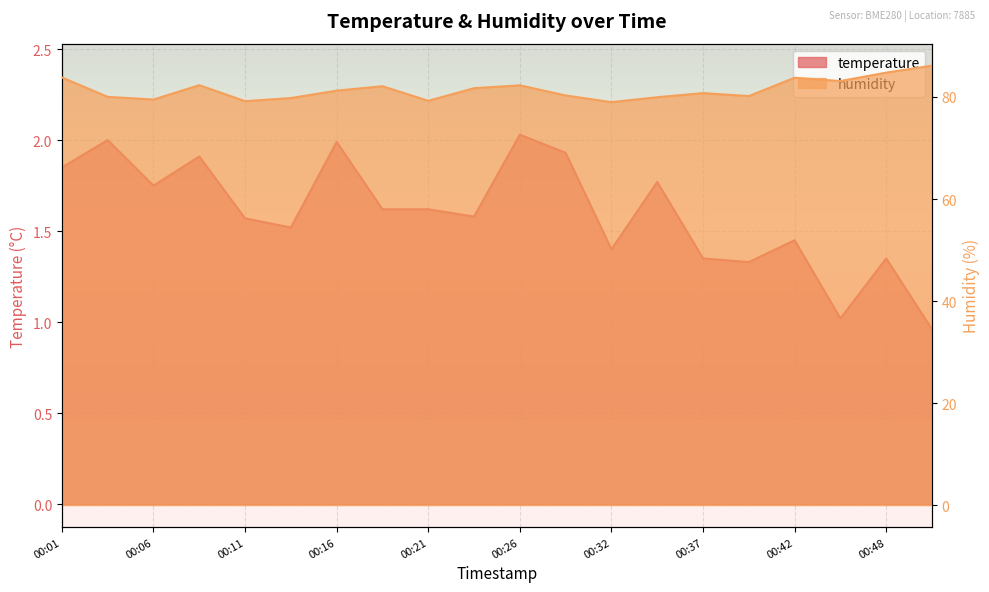

At which label is humidity closest to 82?

00:18